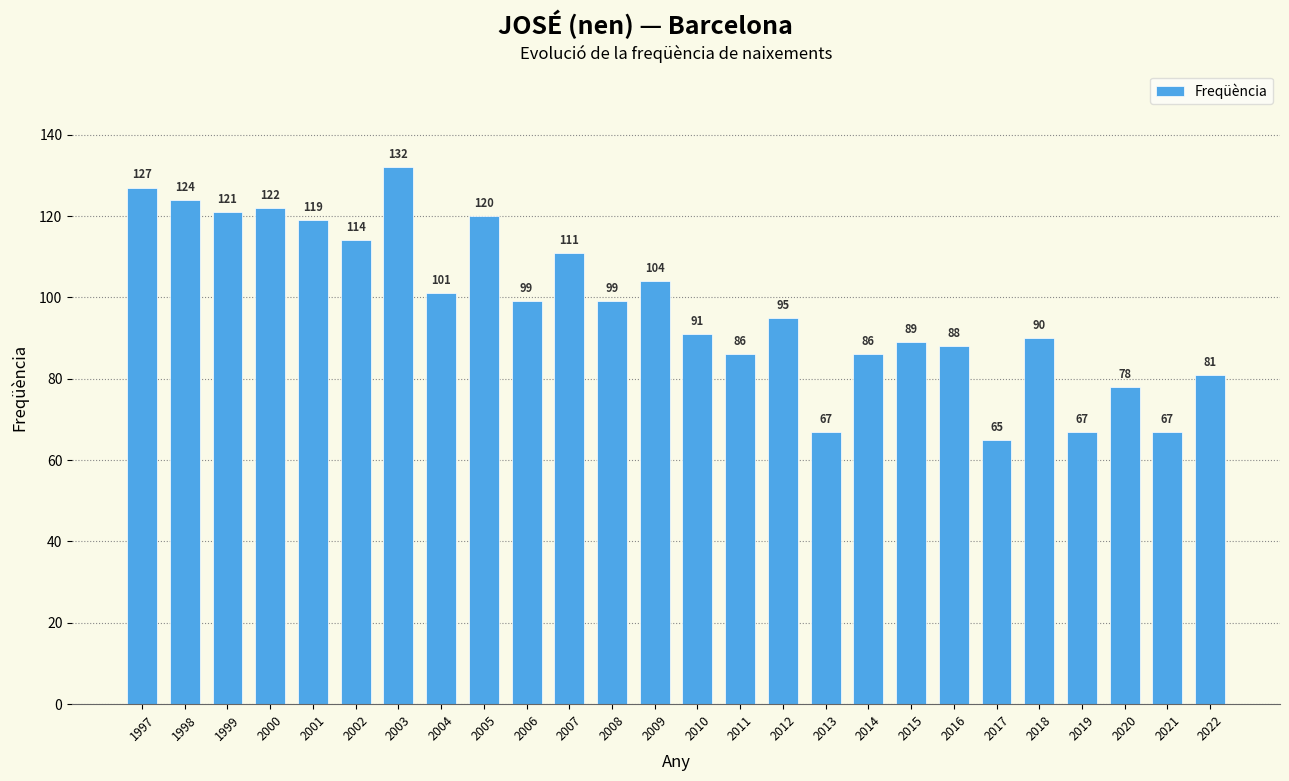

What is the sum of all values?

2543